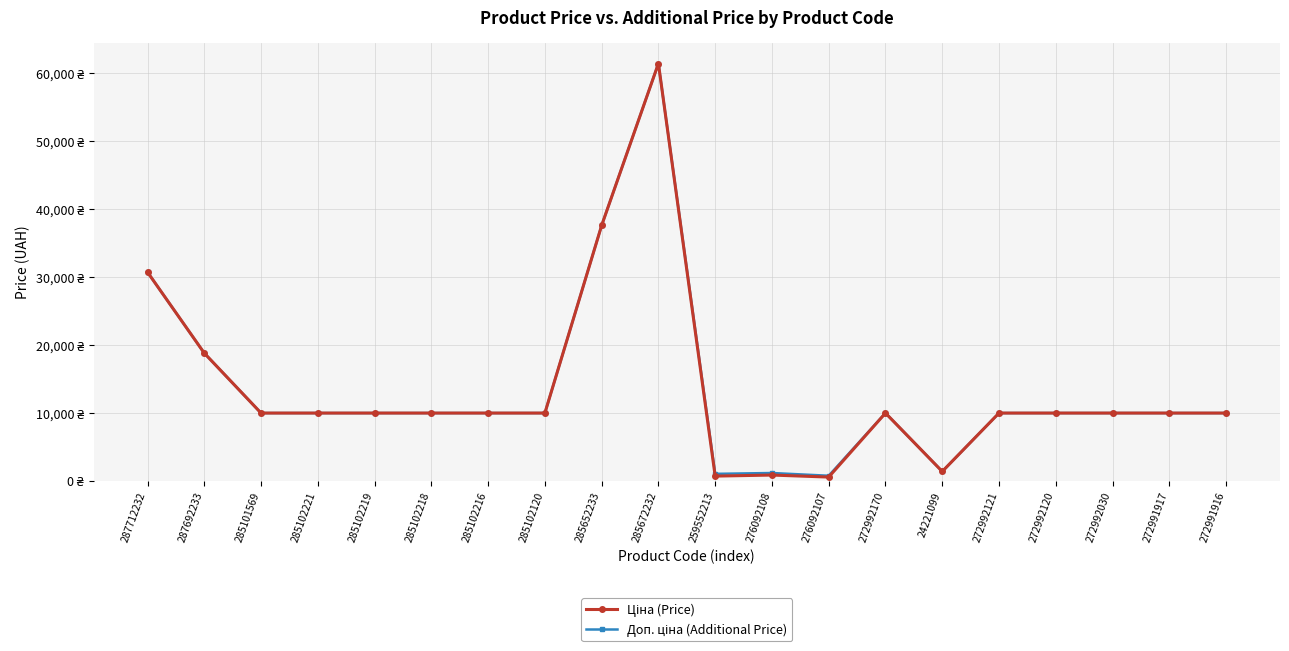

True or false: Доп. ціна (Additional Price) and Ціна (Price) cross at least once.

False